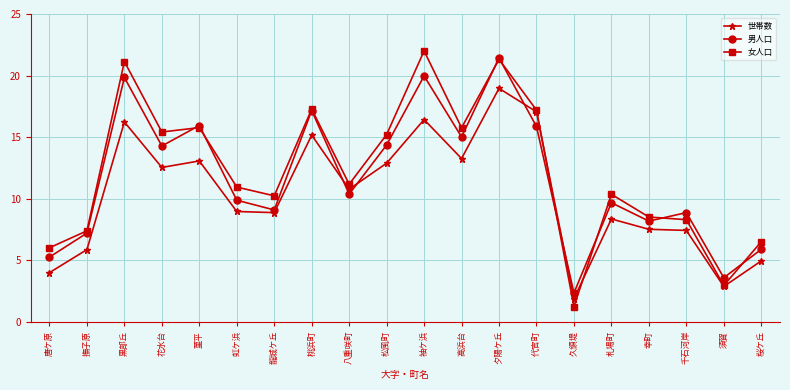

What is the spread (max minus min) of values at 菫平?

2.9